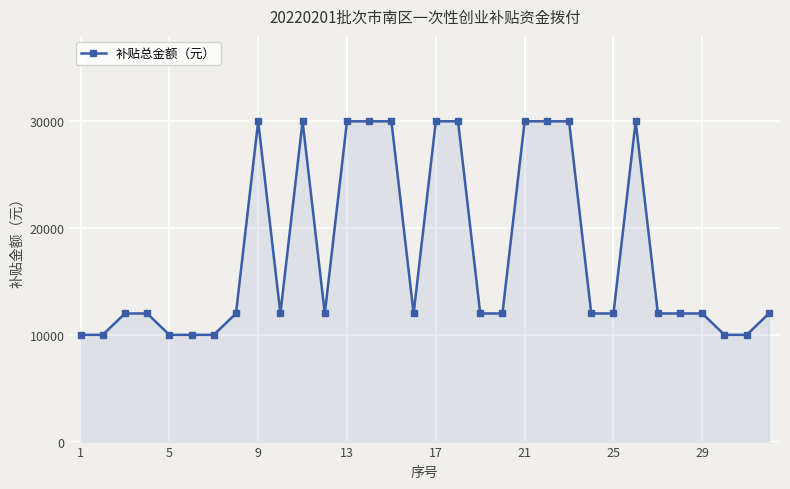

What is the value of the 19th point from the left?

12000